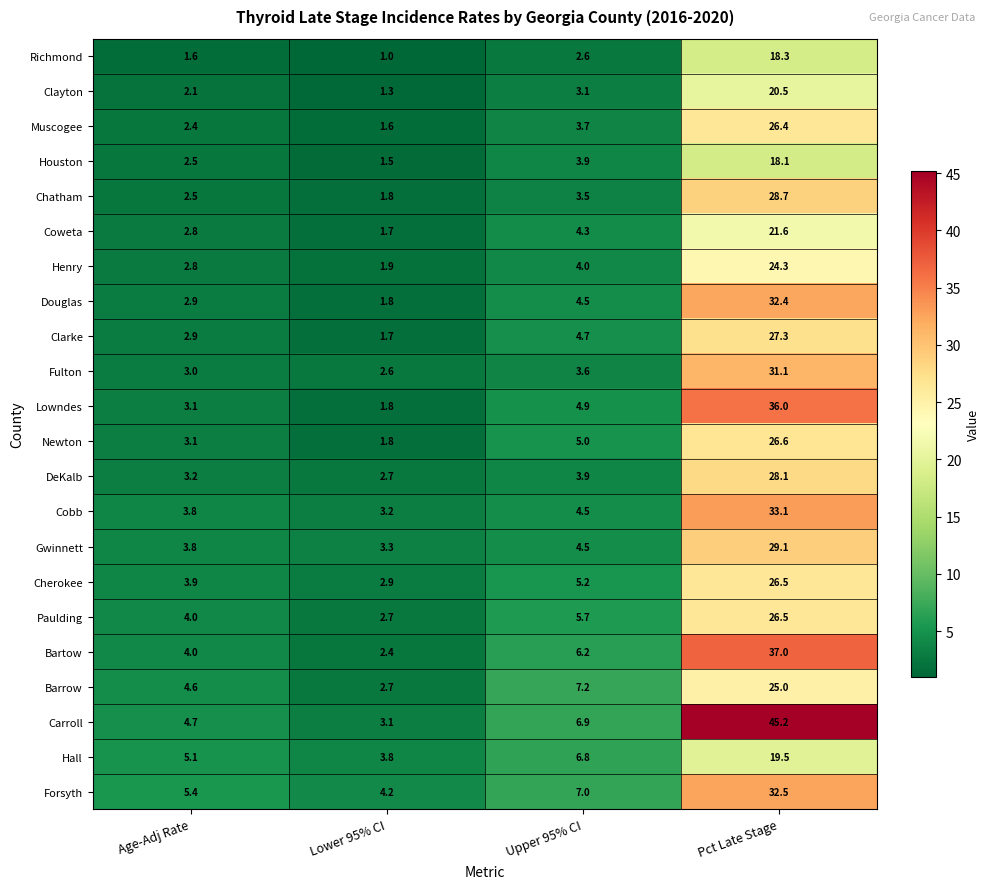

True or false: Clarke has a value of 1.7 at Lower 95% CI.

True